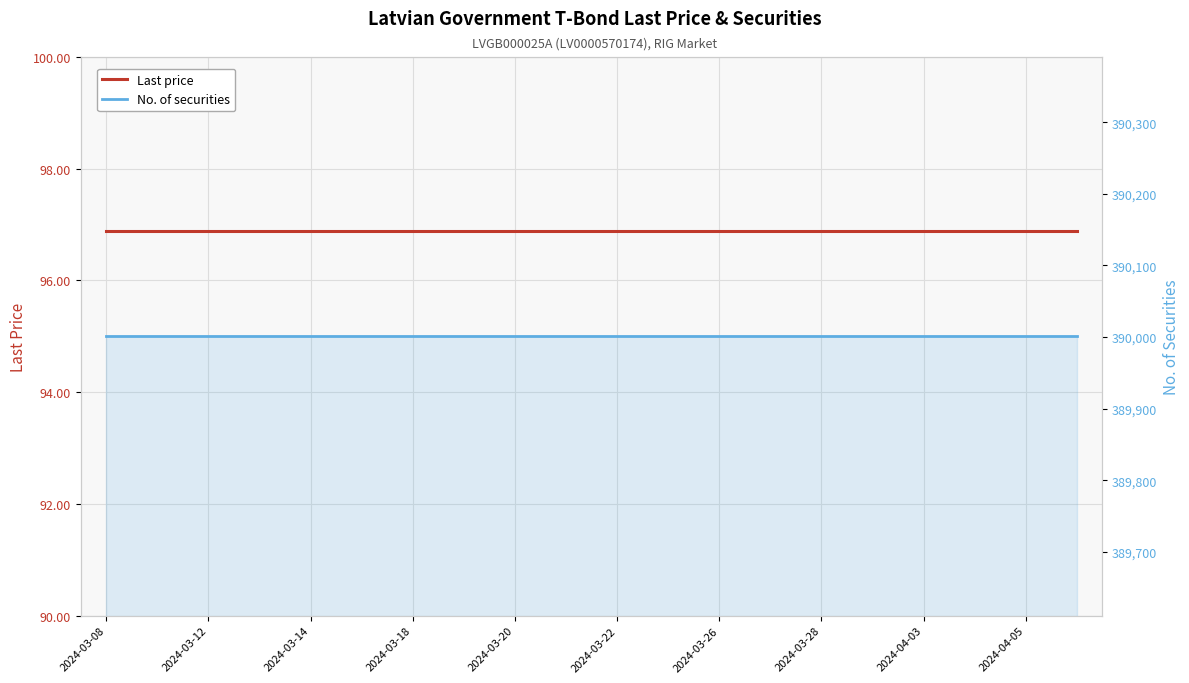

True or false: No. of securities and Last price cross at least once.

False